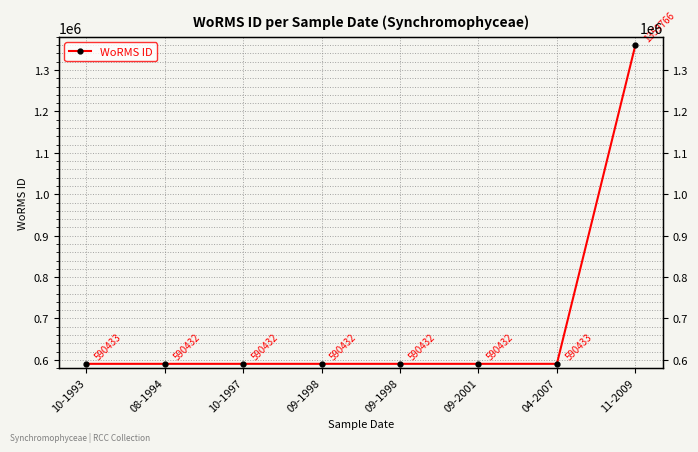

List the labels in order of value, smallest first.

08-1994, 10-1997, 09-1998, 09-1998, 09-2001, 10-1993, 04-2007, 11-2009